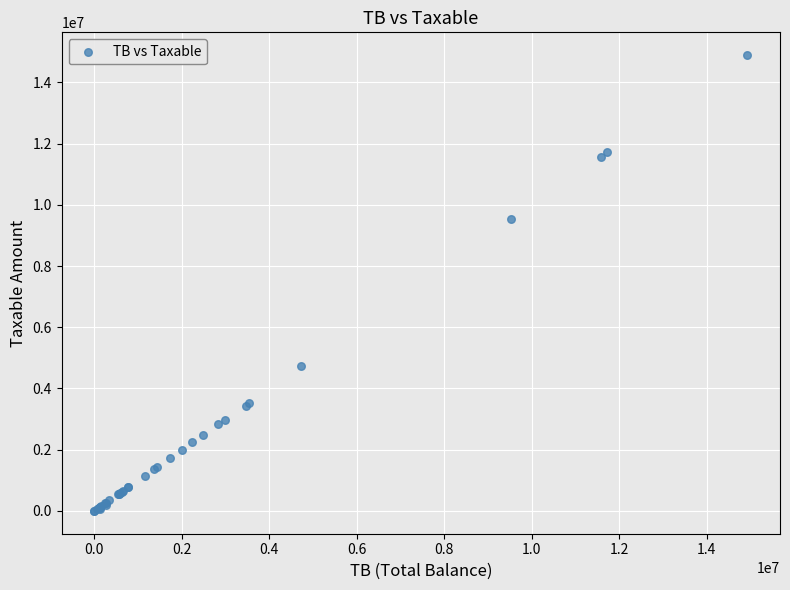

What Y value in the scatter plot is closest to 7443929?

9536057.6